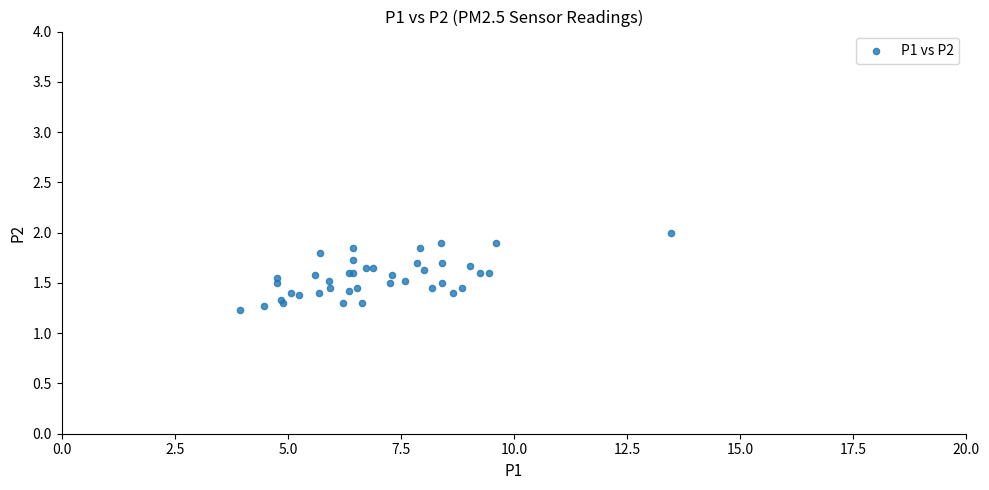

What Y value in the scatter plot is closest to 1?

1.2